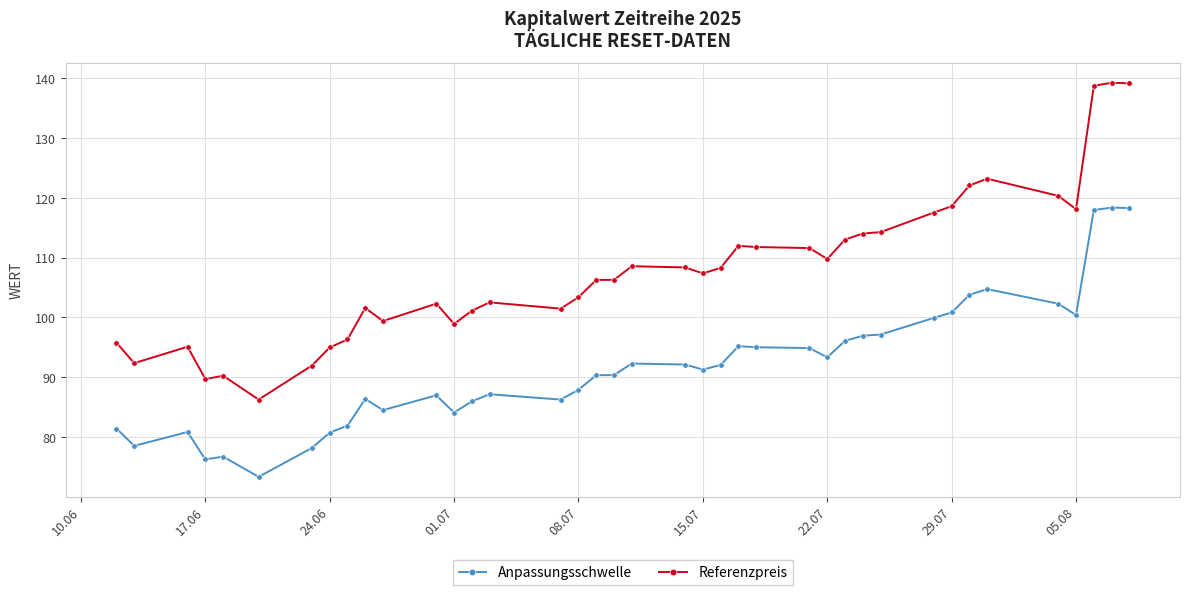

Rank the series by their average value, from highest to lowest.

Referenzpreis, Anpassungsschwelle